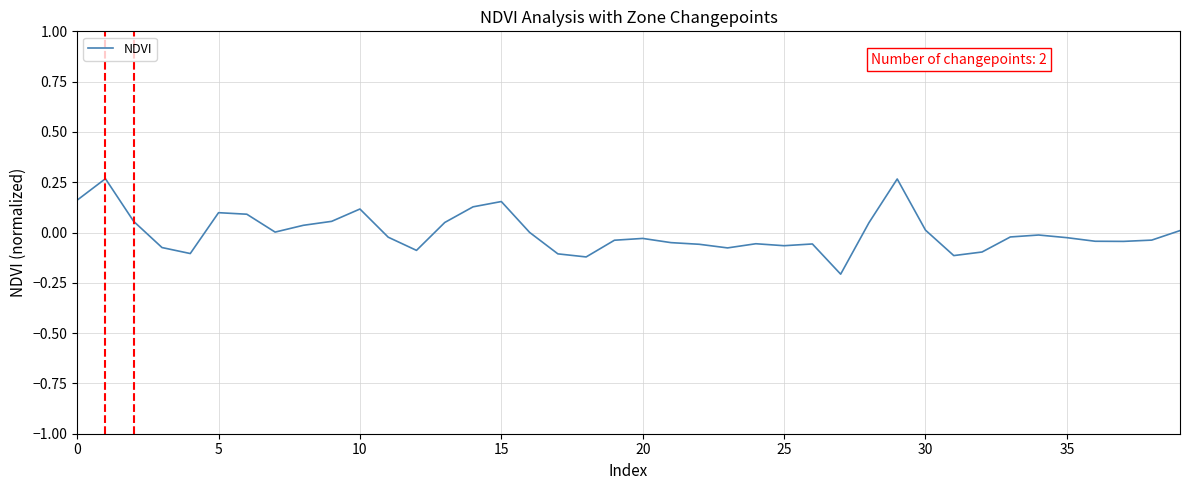

What is the difference between the maximum and minimum values?

0.5